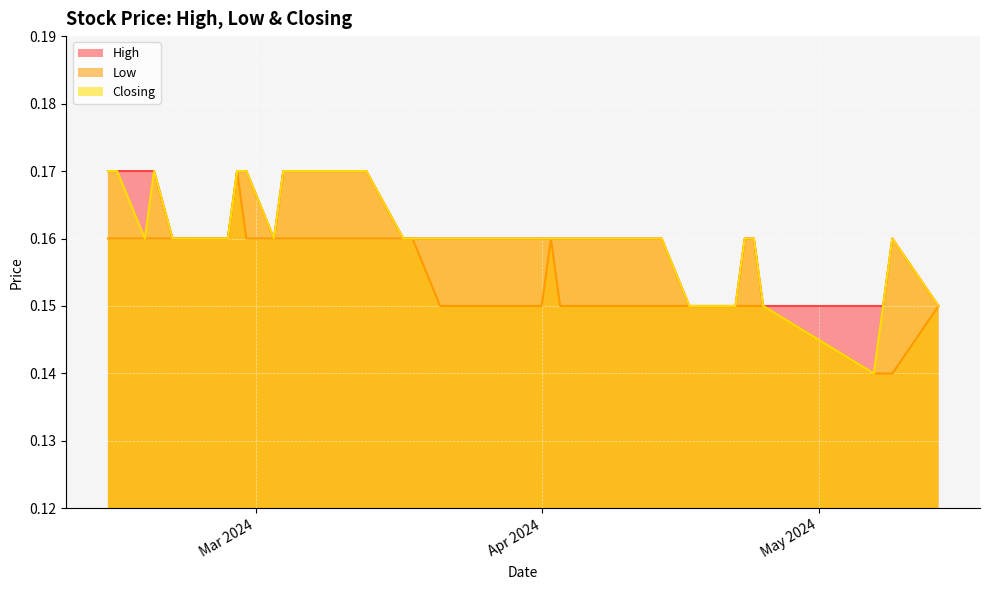

Reading left to right, transcribe all the data shown in this chart.

High: 0.1	0.2	0.1	0.1	0.1	0.2	0.2	0.1	0.1	0.1	0.1	0.2	0.2	0.2	0.2	0.2	0.2	0.2	0.2	0.2	0.2	0.2	0.2	0.2	0.2	0.2	0.2	0.2	0.2	0.2	0.2	0.2	0.2	0.2	0.2	0.2	0.2	0.2	0.2	0.2
Low: 0.1	0.1	0.1	0.1	0.1	0.1	0.1	0.1	0.1	0.1	0.1	0.1	0.1	0.1	0.1	0.2	0.1	0.1	0.1	0.1	0.2	0.2	0.2	0.2	0.2	0.2	0.2	0.2	0.2	0.2	0.2	0.2	0.2	0.2	0.2	0.2	0.2	0.2	0.2	0.2
Closing: 0.1	0.2	0.1	0.1	0.1	0.2	0.2	0.1	0.1	0.1	0.1	0.2	0.2	0.2	0.2	0.2	0.2	0.2	0.2	0.2	0.2	0.2	0.2	0.2	0.2	0.2	0.2	0.2	0.2	0.2	0.2	0.2	0.2	0.2	0.2	0.2	0.2	0.2	0.2	0.2